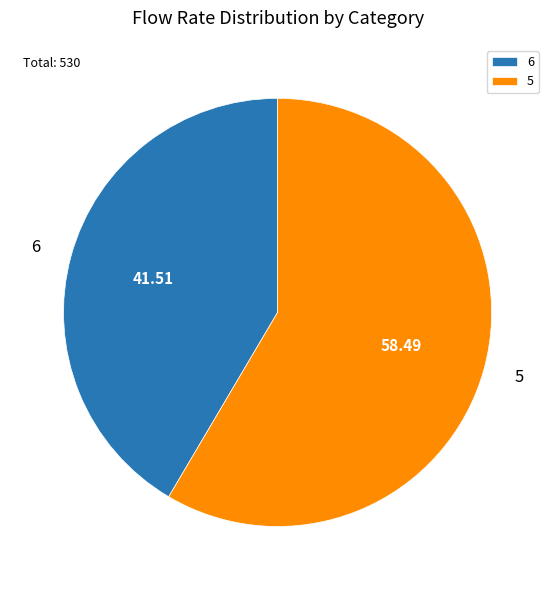

How many segments does this pie chart have?

2